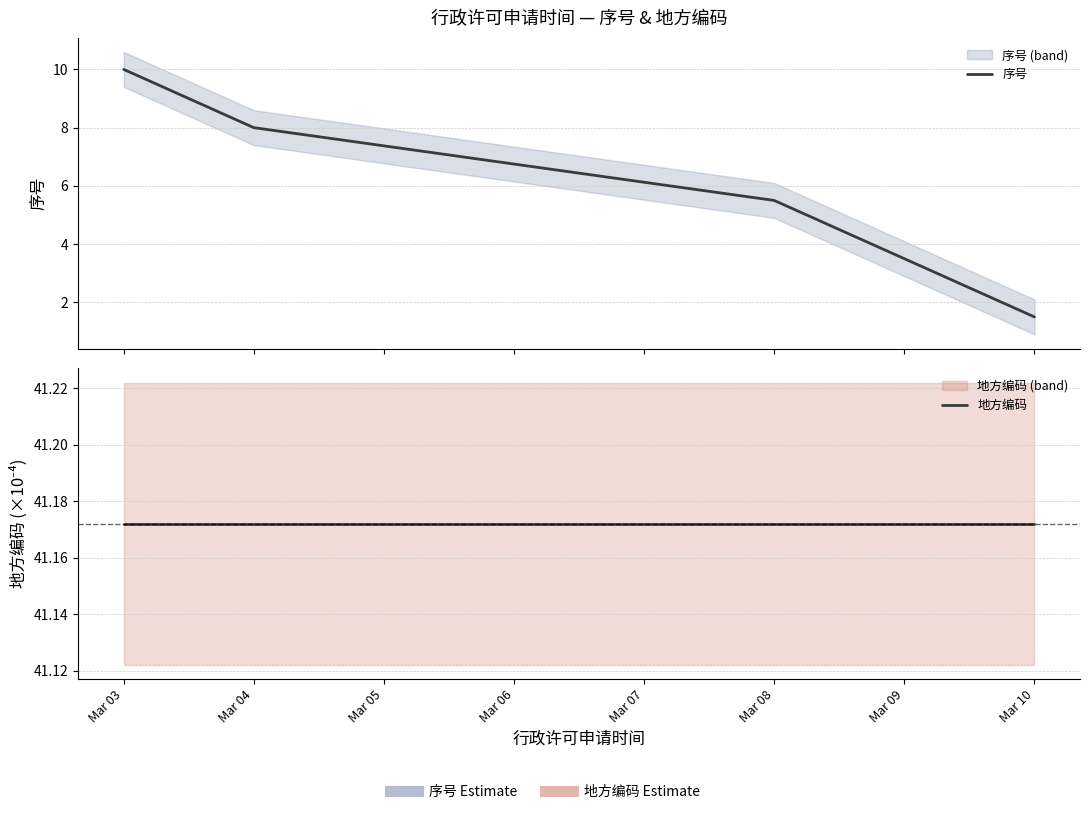

Where does the 序号 series first go above 5?

Mar 03